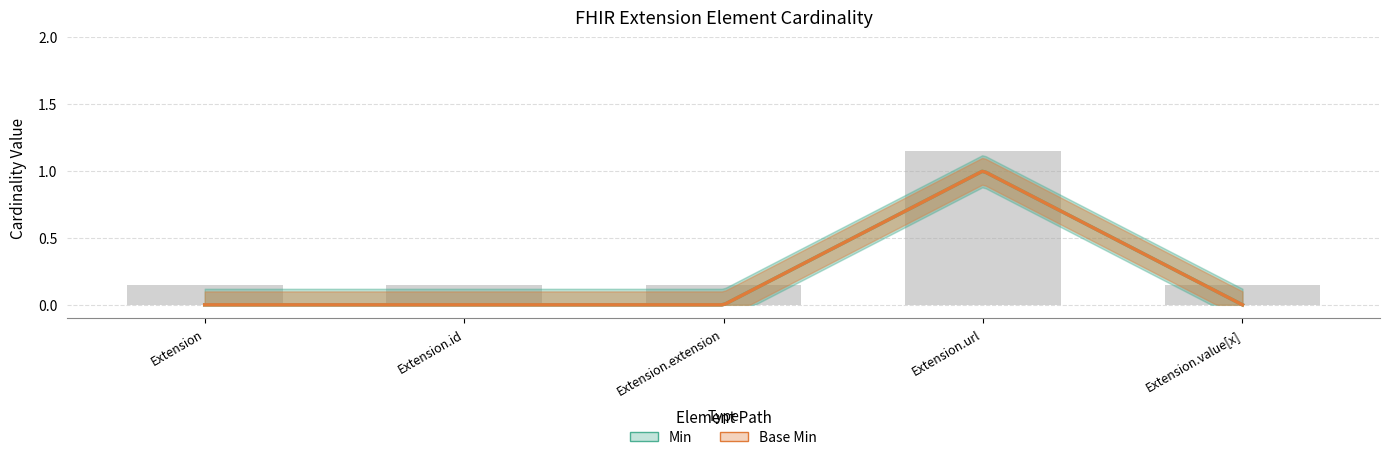

The Min series shows 0 at Extension.extension. True or false?

True